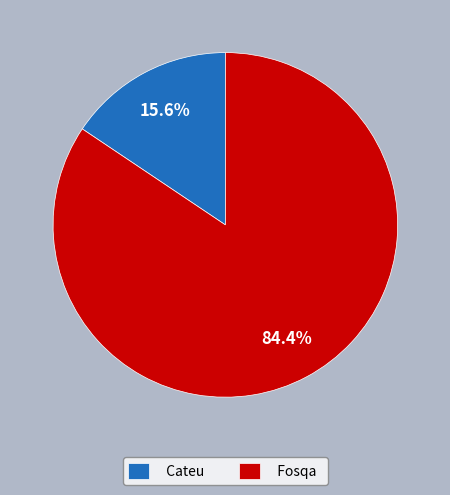

Count the number of slices in the pie.

2